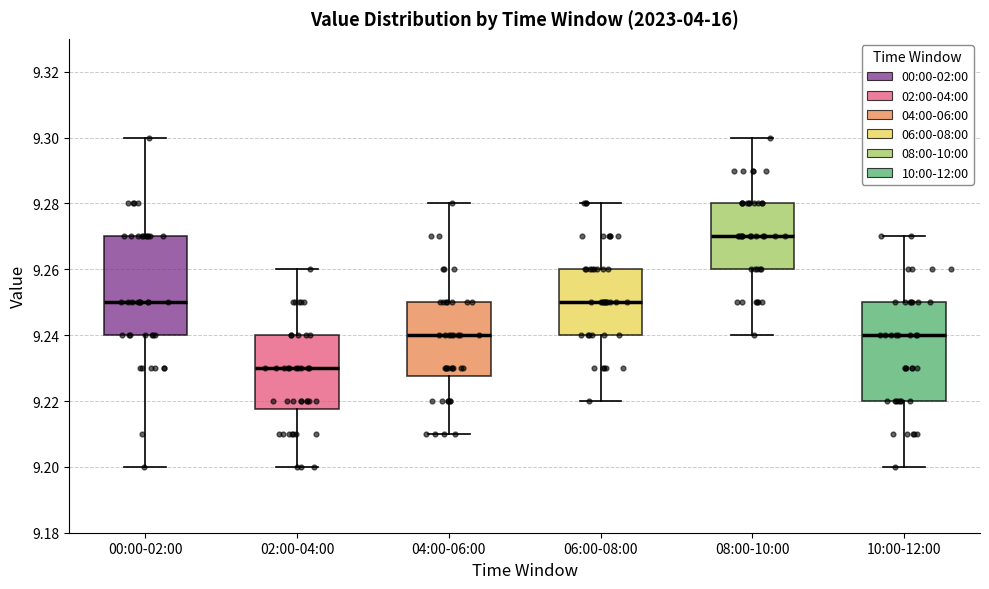

Reading left to right, transcribe this box plot: for each box, give where its median line is, the range the box spans, and where its two whiskers end, as read against the y-axis. The values are not printed on the chart, so give them approximately, as read against the axis.

00:00-02:00: median 9.250, box 9.240 to 9.270, whiskers 9.200 to 9.300
02:00-04:00: median 9.230, box 9.218 to 9.240, whiskers 9.200 to 9.260
04:00-06:00: median 9.240, box 9.228 to 9.250, whiskers 9.210 to 9.280
06:00-08:00: median 9.250, box 9.240 to 9.260, whiskers 9.220 to 9.280
08:00-10:00: median 9.270, box 9.260 to 9.280, whiskers 9.240 to 9.300
10:00-12:00: median 9.240, box 9.220 to 9.250, whiskers 9.200 to 9.270